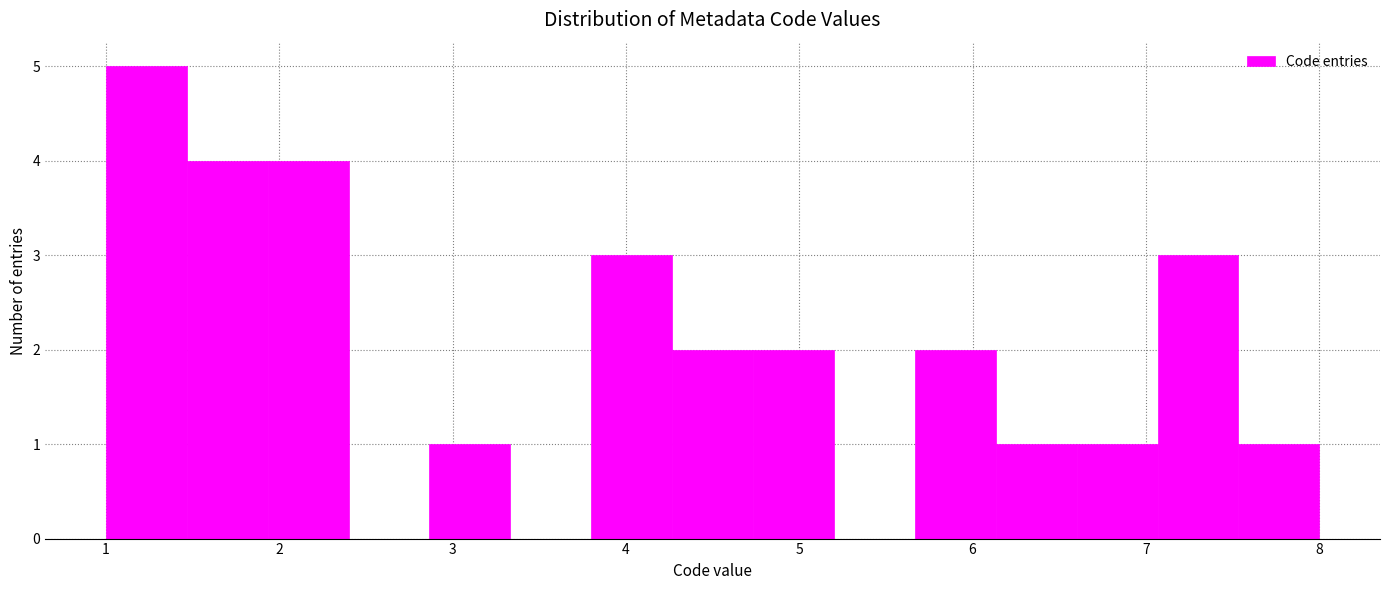

How tall is the bar that spans 7.1 to 7.5 on the x-axis? Neither the bar edges nor the heights are printed on the chart, so give them approximately, as read against the axes.

3